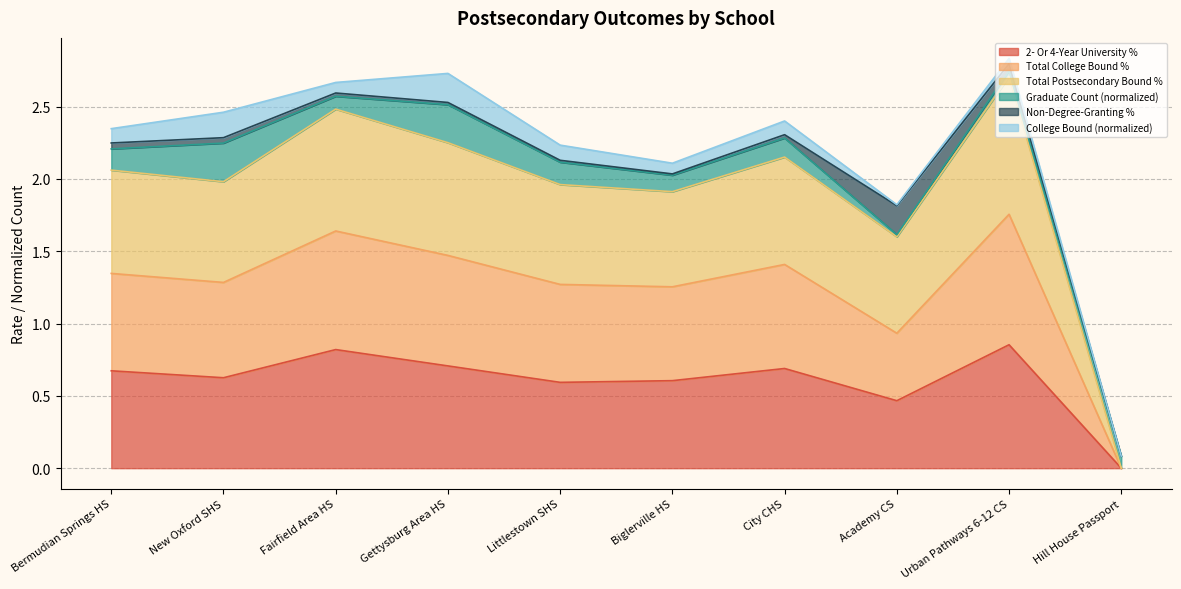

The value of 2- Or 4-Year University % at Hill House Passport is -0.4. True or false?

False